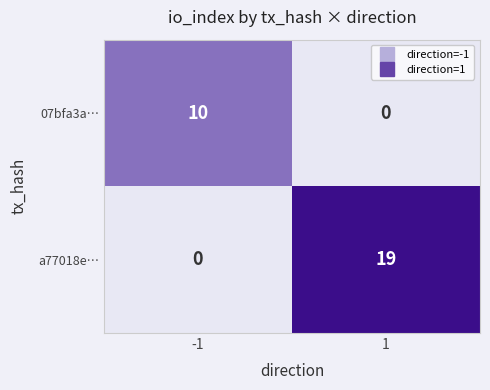

What is the highest value of the a77018e… series?

19